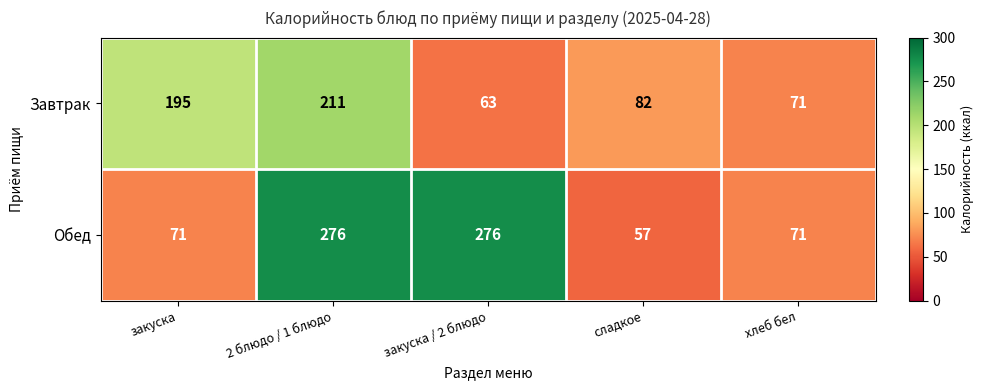

At which label is Завтрак closest to 137?

сладкое